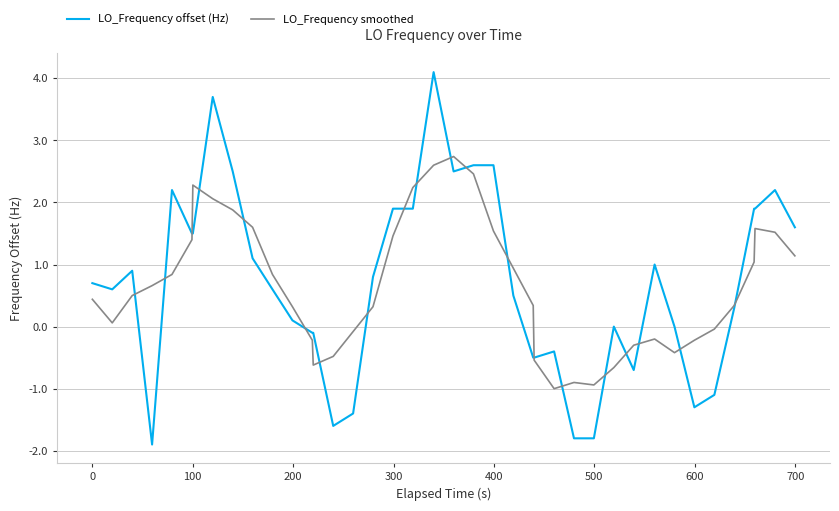

Which series has the widest spread of values?

LO_Frequency offset (Hz)